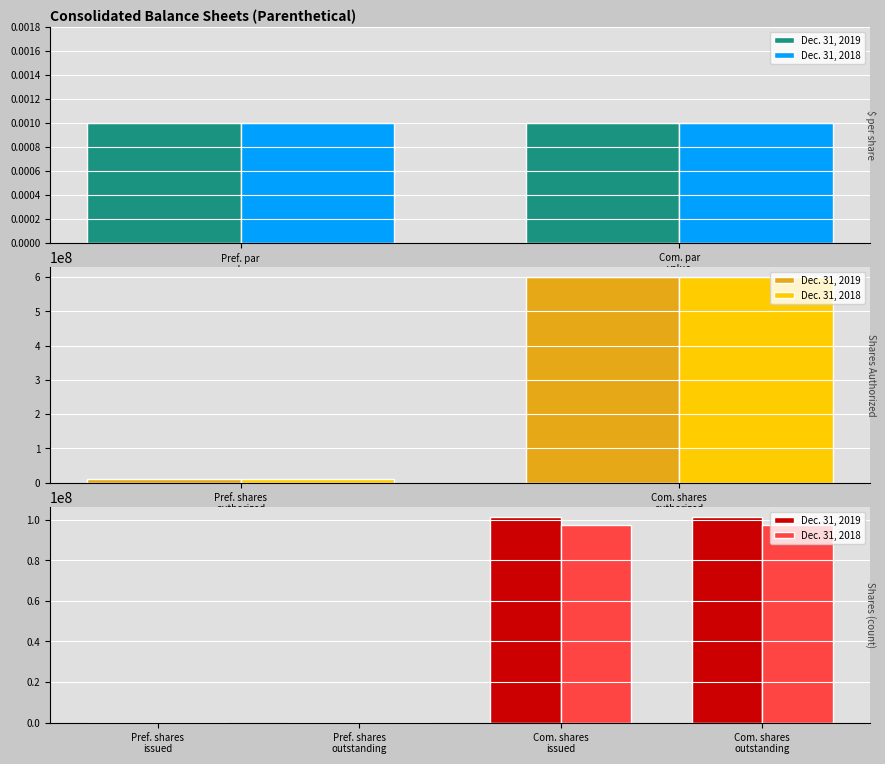

List the series in order of their overall mean, highest first.

Dec. 31, 2019, Dec. 31, 2018